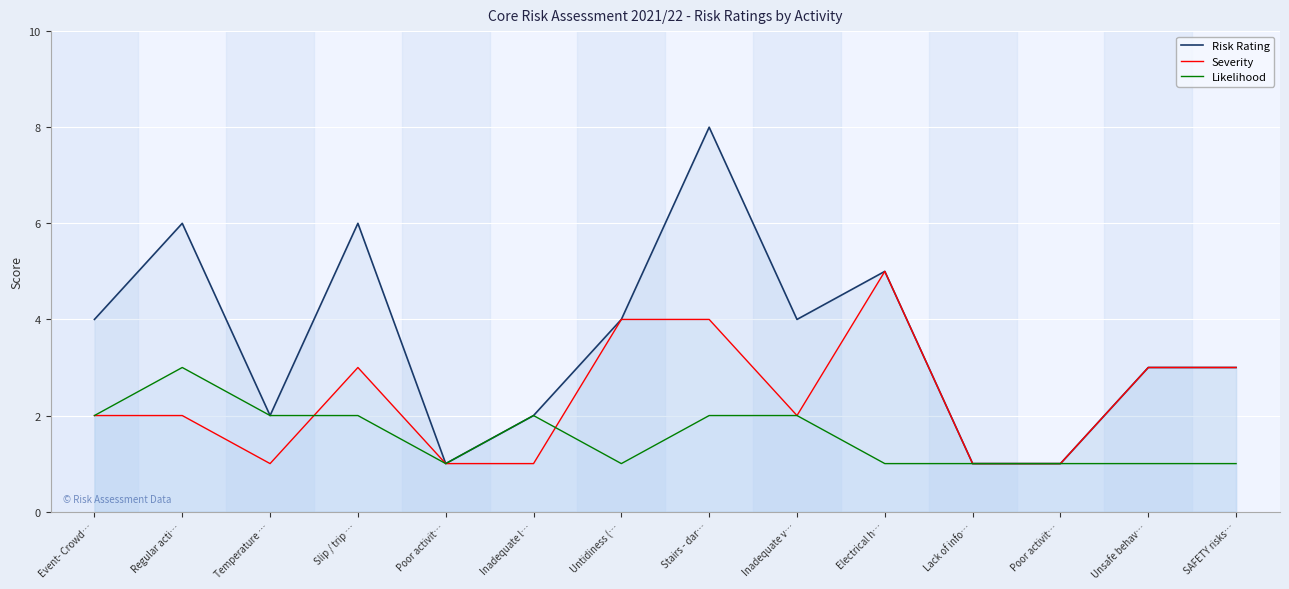

Rank the categories by Risk Rating value from highest to lowest.

Stairs - dar…, Regular acti…, Slip / trip …, Electrical h…, Event- Crowd…, Untidiness (…, Inadequate v…, Unsafe behav…, SAFETY risks…, Temperature …, Inadequate l…, Poor activit…, Lack of info…, Poor activit…